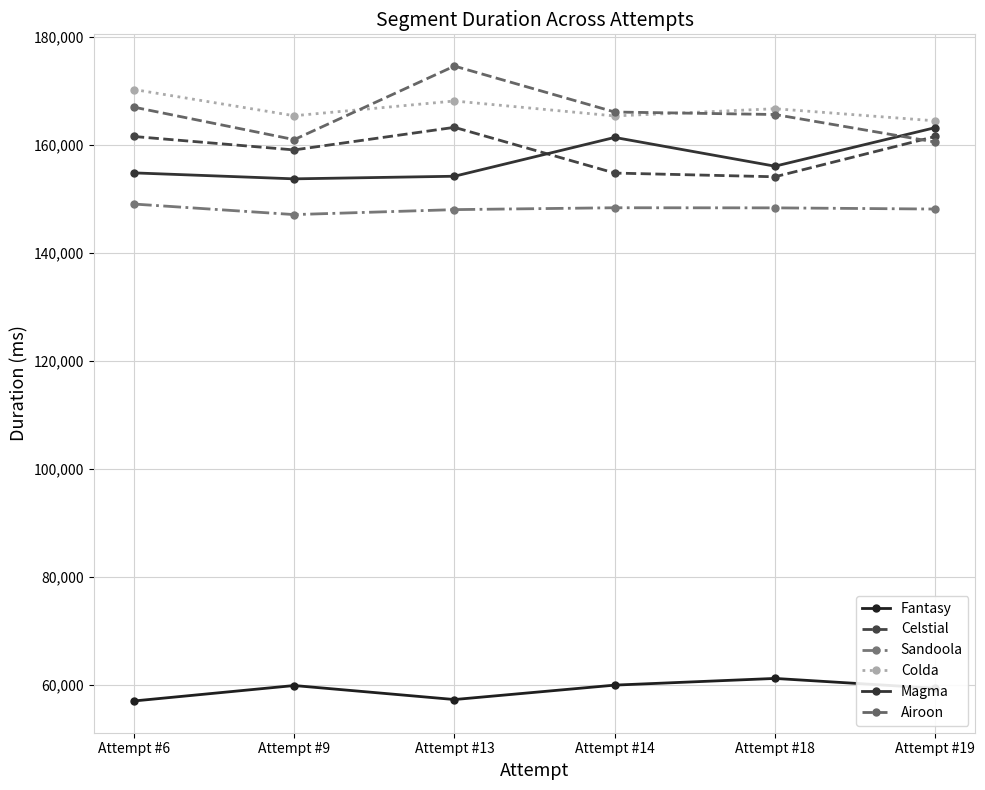

Which series has the widest spread of values?

Airoon